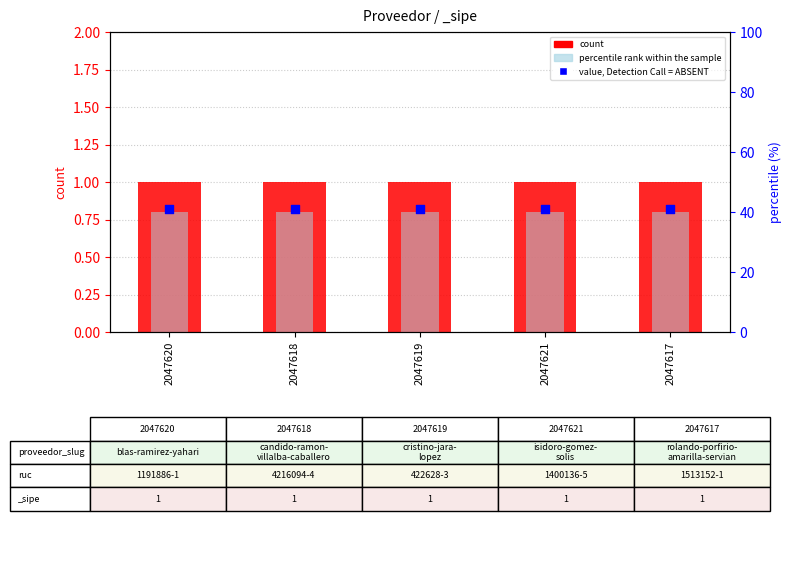

What are all the series names shown in the legend?

count, percentile rank within the sample, value, Detection Call = ABSENT